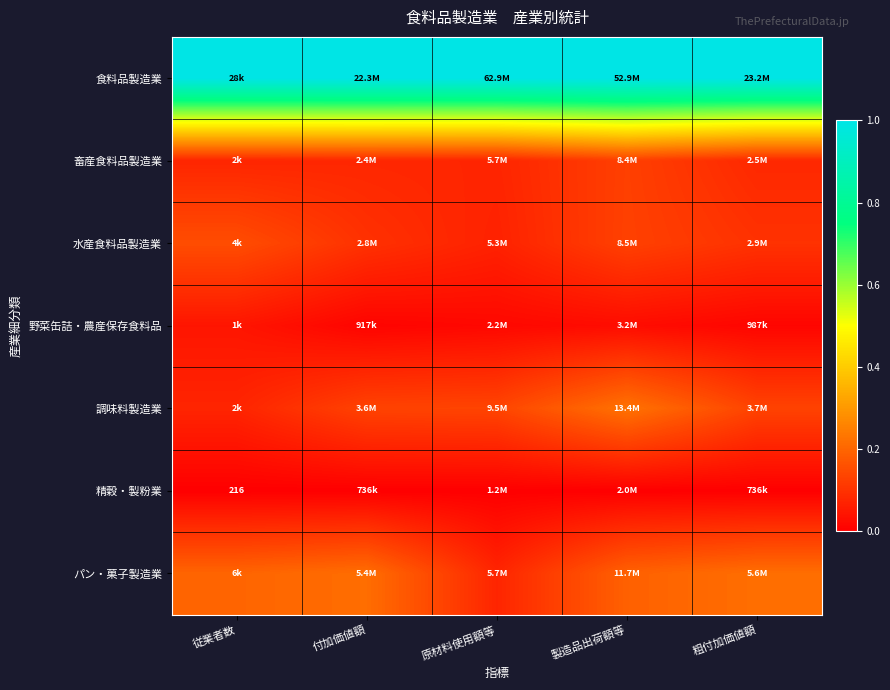

At how many categories does at least one series exceed 0?

5